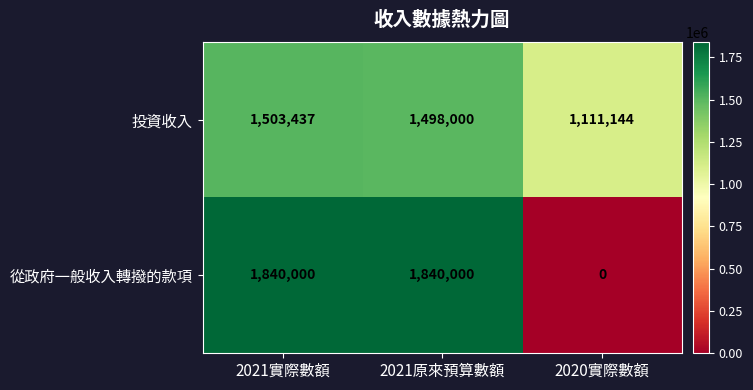

What is the sum of all 從政府一般收入轉撥的款項 values?

3680000